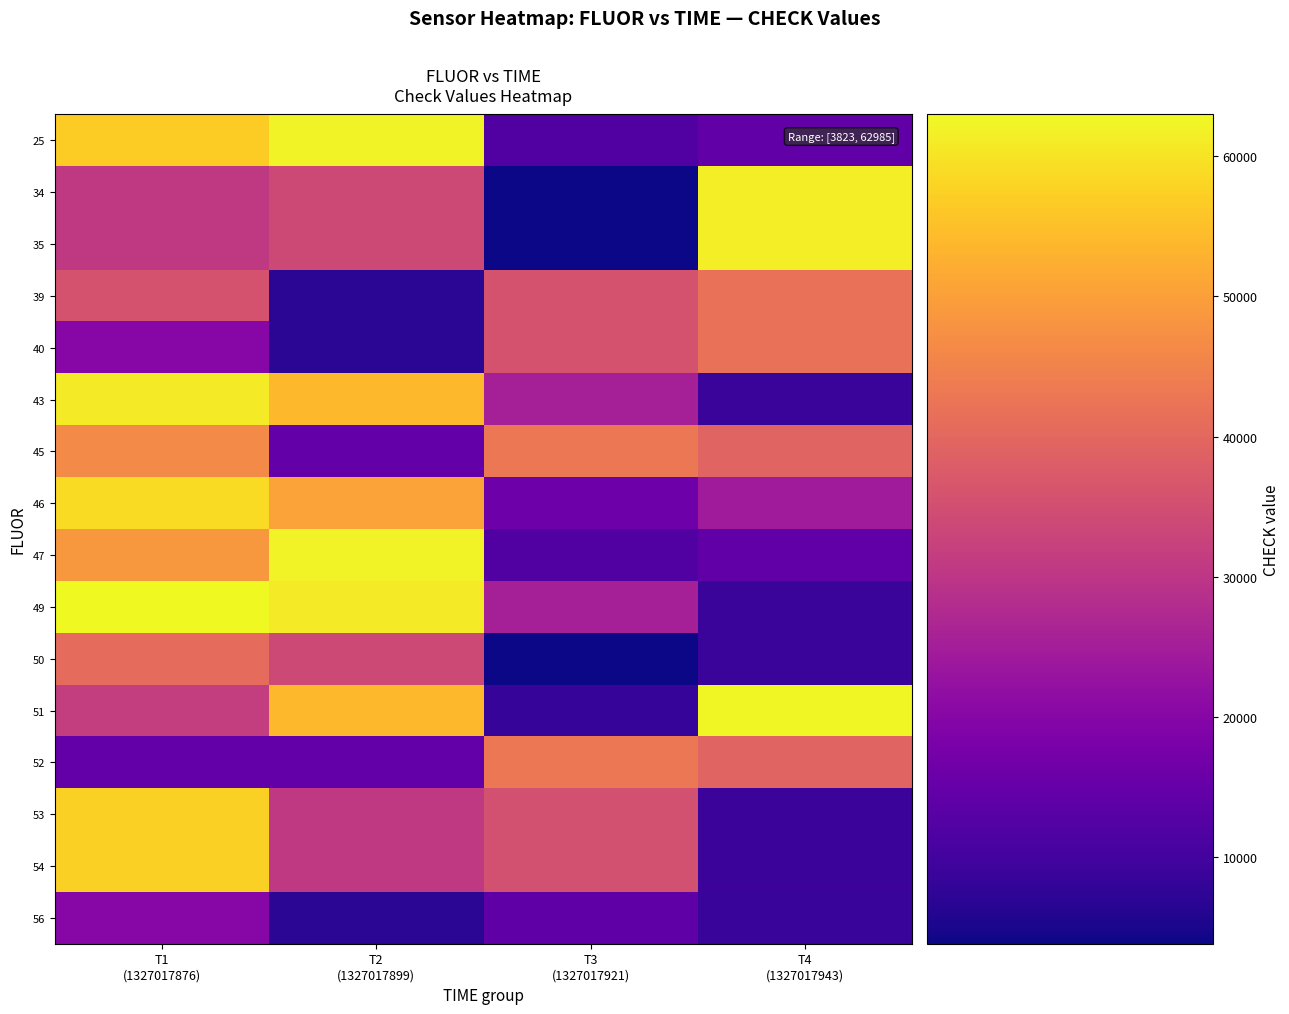

Reading left to right, list all the values displayed in this chart.

25: T1
(1327017876)=56783	T2
(1327017899)=62138	T3
(1327017921)=12109	T4
(1327017943)=14235
34: T1
(1327017876)=30814	T2
(1327017899)=34016	T3
(1327017921)=3823	T4
(1327017943)=61382
35: T1
(1327017876)=30814	T2
(1327017899)=34016	T3
(1327017921)=3823	T4
(1327017943)=61382
39: T1
(1327017876)=35904	T2
(1327017899)=6863	T3
(1327017921)=35904	T4
(1327017943)=41898
40: T1
(1327017876)=20013	T2
(1327017899)=6863	T3
(1327017921)=35904	T4
(1327017943)=41898
43: T1
(1327017876)=61108	T2
(1327017899)=54072	T3
(1327017921)=25541	T4
(1327017943)=8816
45: T1
(1327017876)=46433	T2
(1327017899)=14861	T3
(1327017921)=43101	T4
(1327017943)=39394
46: T1
(1327017876)=58828	T2
(1327017899)=50331	T3
(1327017921)=16163	T4
(1327017943)=24616
47: T1
(1327017876)=48872	T2
(1327017899)=62138	T3
(1327017921)=12109	T4
(1327017943)=14235
49: T1
(1327017876)=62985	T2
(1327017899)=61108	T3
(1327017921)=25541	T4
(1327017943)=8816
50: T1
(1327017876)=40636	T2
(1327017899)=34016	T3
(1327017921)=3823	T4
(1327017943)=8816
51: T1
(1327017876)=31564	T2
(1327017899)=54072	T3
(1327017921)=8281	T4
(1327017943)=62625
52: T1
(1327017876)=14861	T2
(1327017899)=14861	T3
(1327017921)=43101	T4
(1327017943)=39394
53: T1
(1327017876)=57438	T2
(1327017899)=30814	T3
(1327017921)=35283	T4
(1327017943)=8998
54: T1
(1327017876)=57438	T2
(1327017899)=30814	T3
(1327017921)=35283	T4
(1327017943)=8998
56: T1
(1327017876)=20013	T2
(1327017899)=6863	T3
(1327017921)=14007	T4
(1327017943)=8454